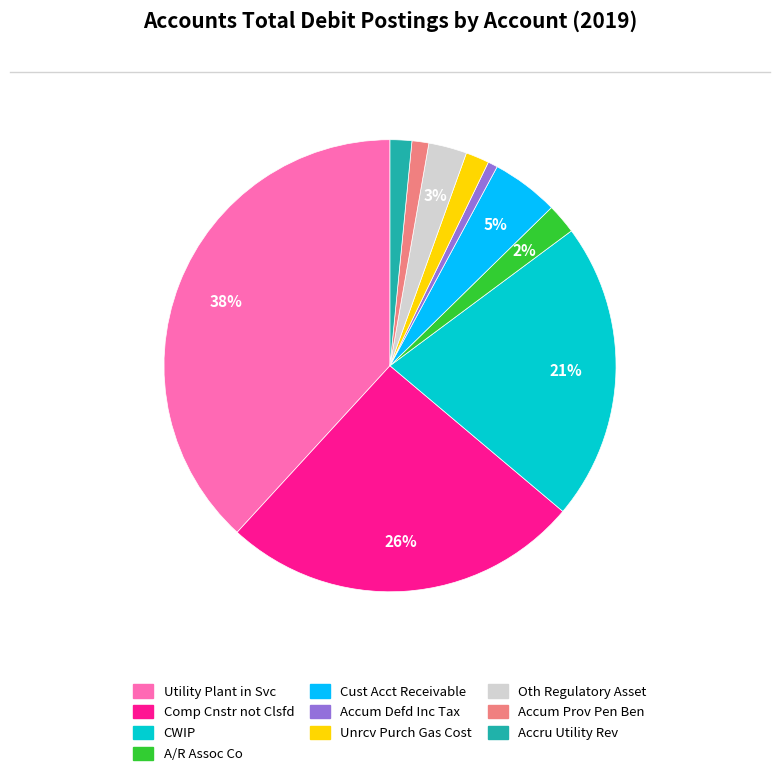

Between Oth Regulatory Asset and Unrcv Purch Gas Cost, which is larger?

Oth Regulatory Asset